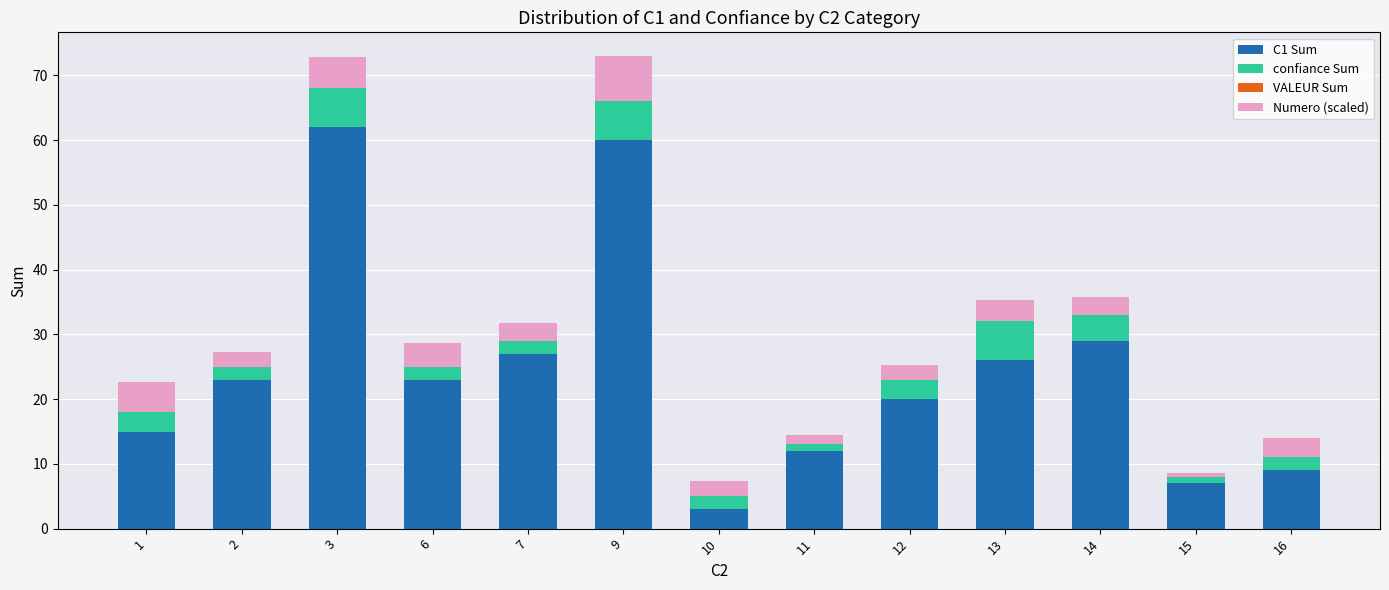

Are the bars horizontal?

No